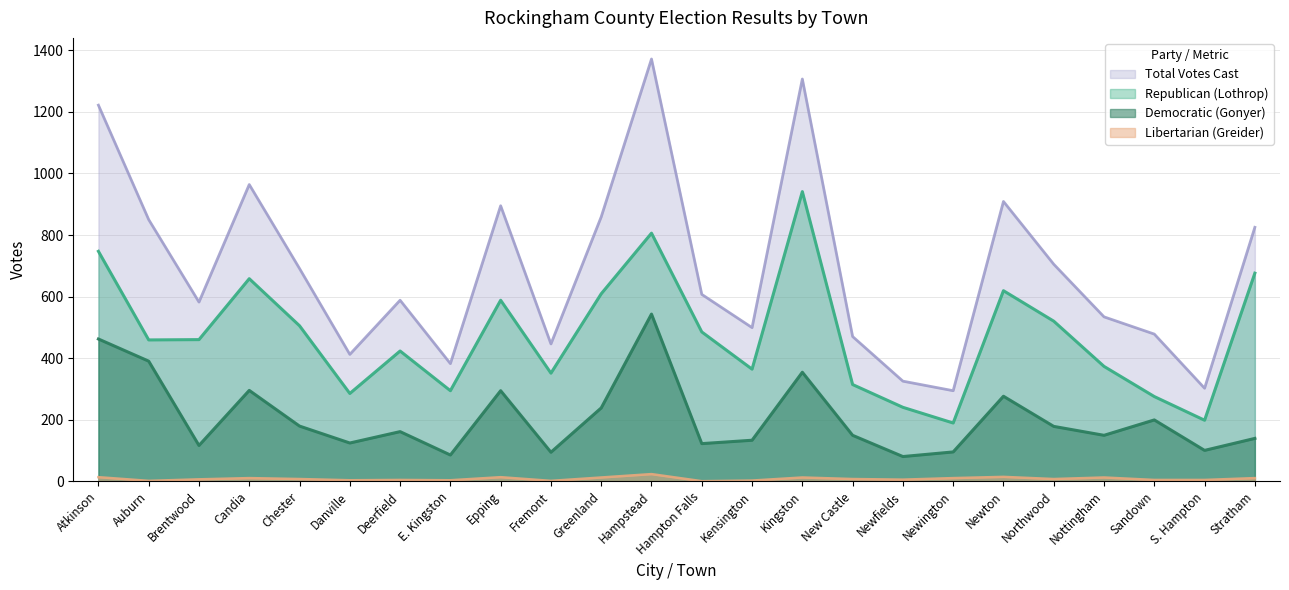

Which series changed the most between Auburn and New Castle?

Total Votes Cast